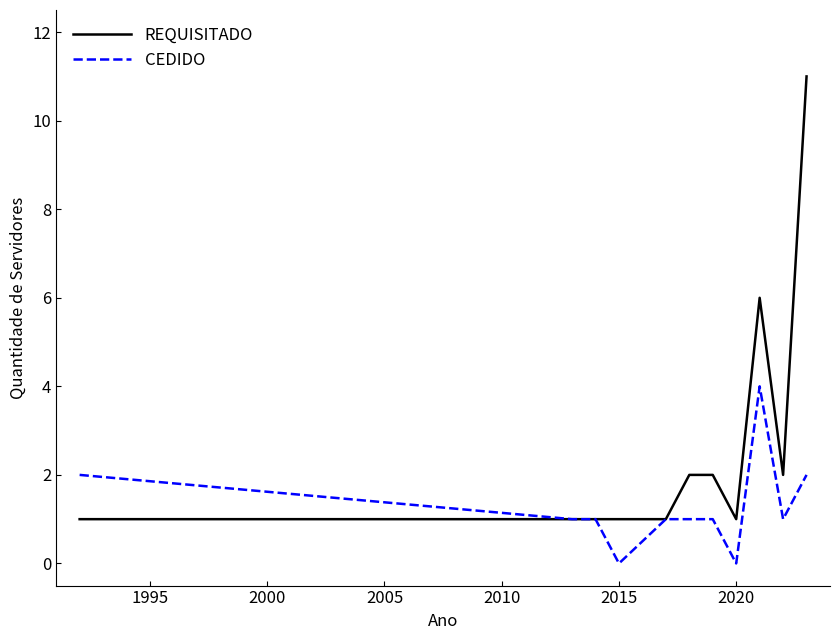

What is the highest value of the CEDIDO series?

4